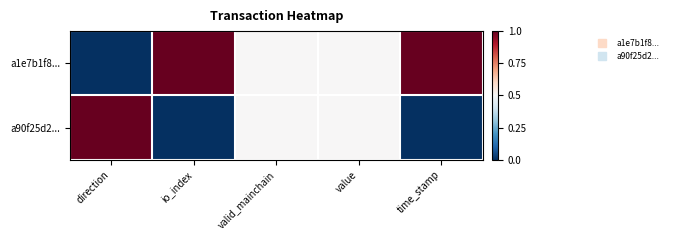

Rank the series at io_index from lowest to highest value.

a90f25d2..., a1e7b1f8...